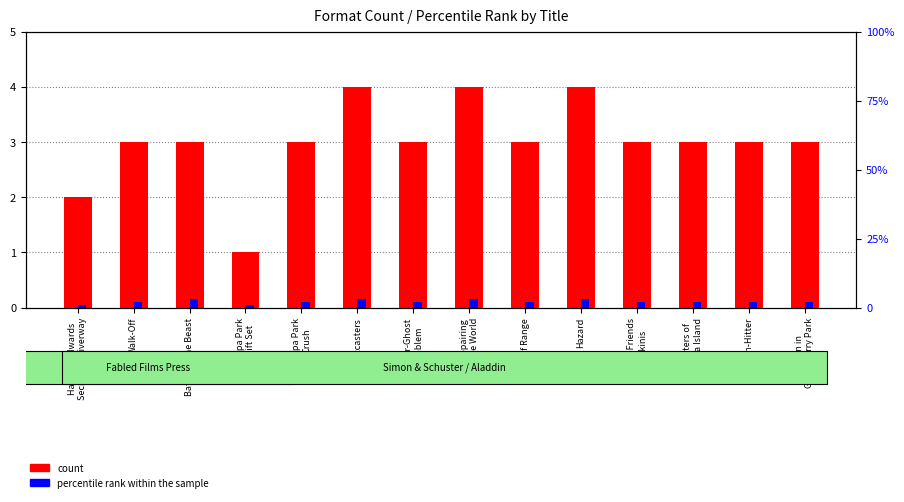

How many values in the count series exceed 3?

3